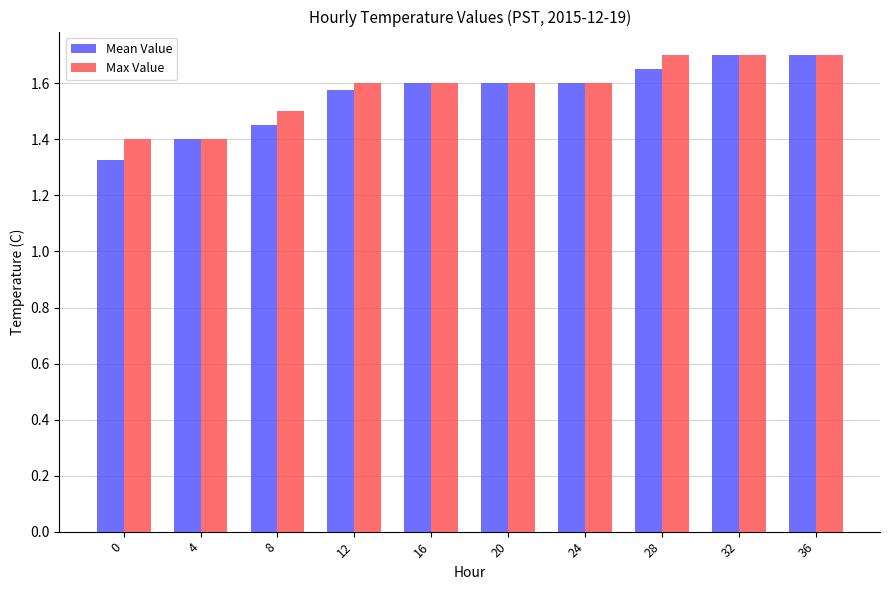

Count the number of categories in the chart.

10